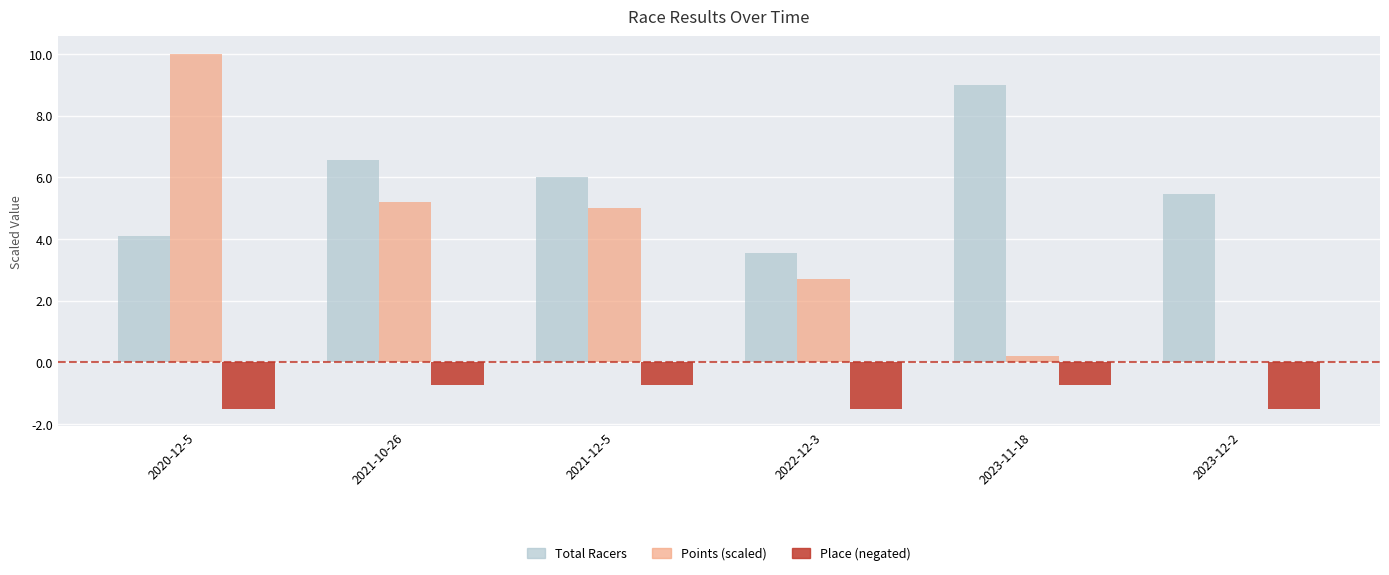

Does the chart contain stacked bars?

No